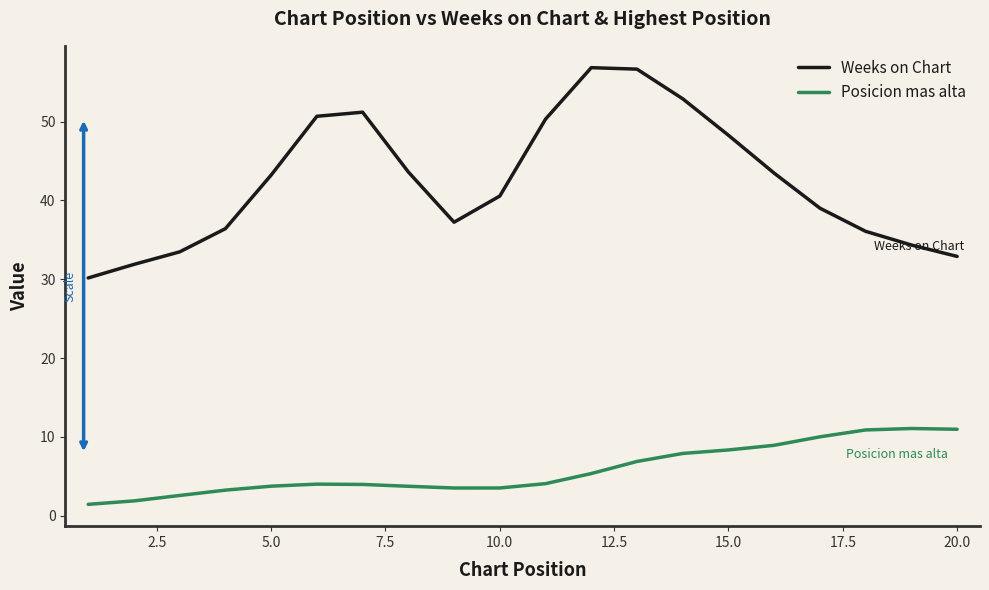

What is the difference between the maximum and minimum values in the Weeks on Chart series?

26.7